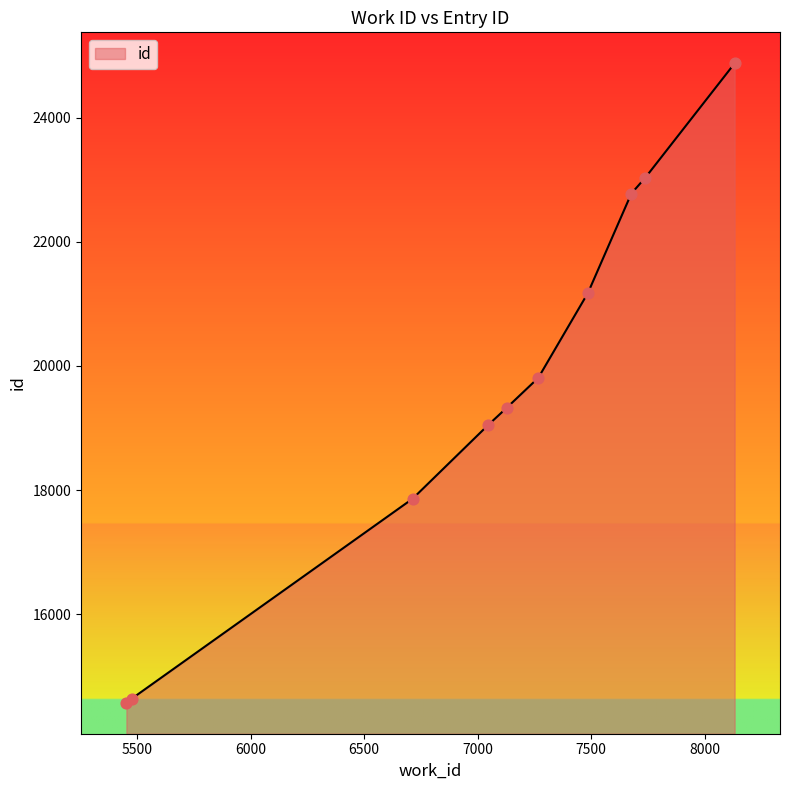

What is the minimum value shown in the chart?

14574